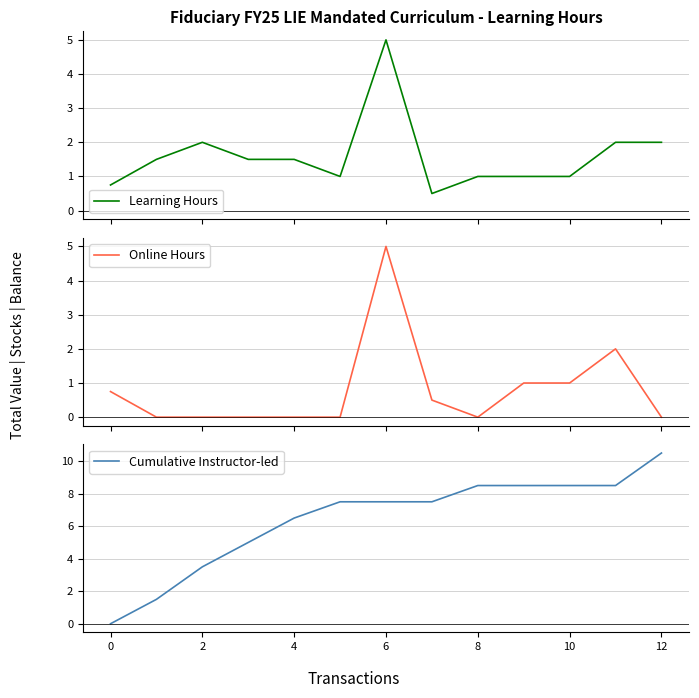

What is the difference between the maximum and second lowest values in the Online Hours series?

5.0